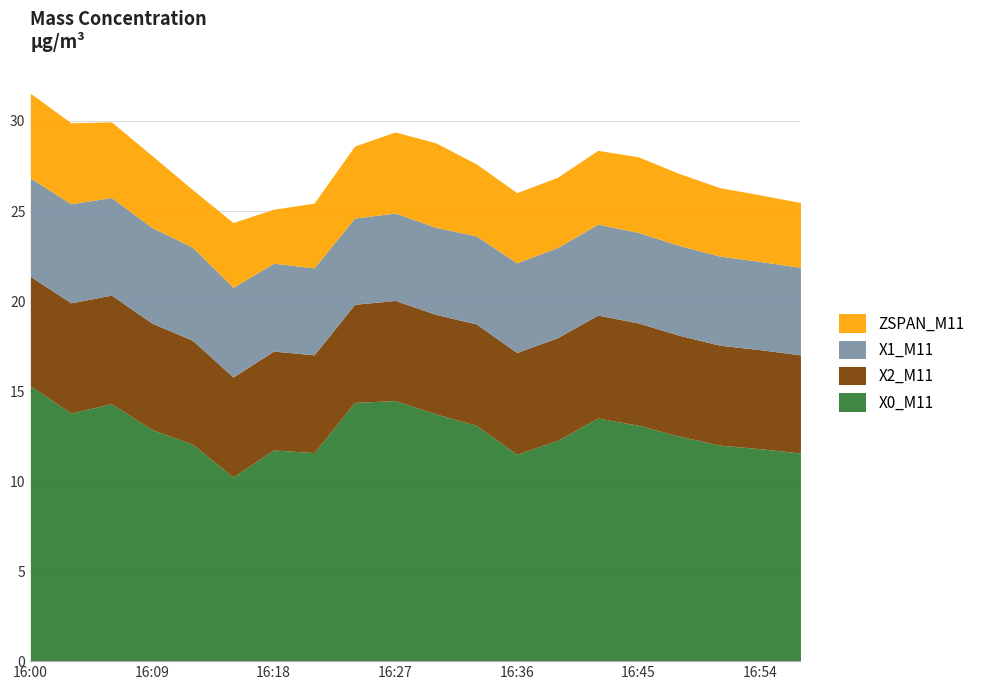

How many categories are shown in the chart?

20